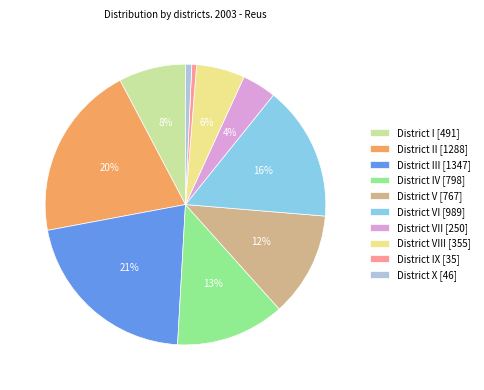

Between District IX [35] and District II [1288], which is larger?

District II [1288]